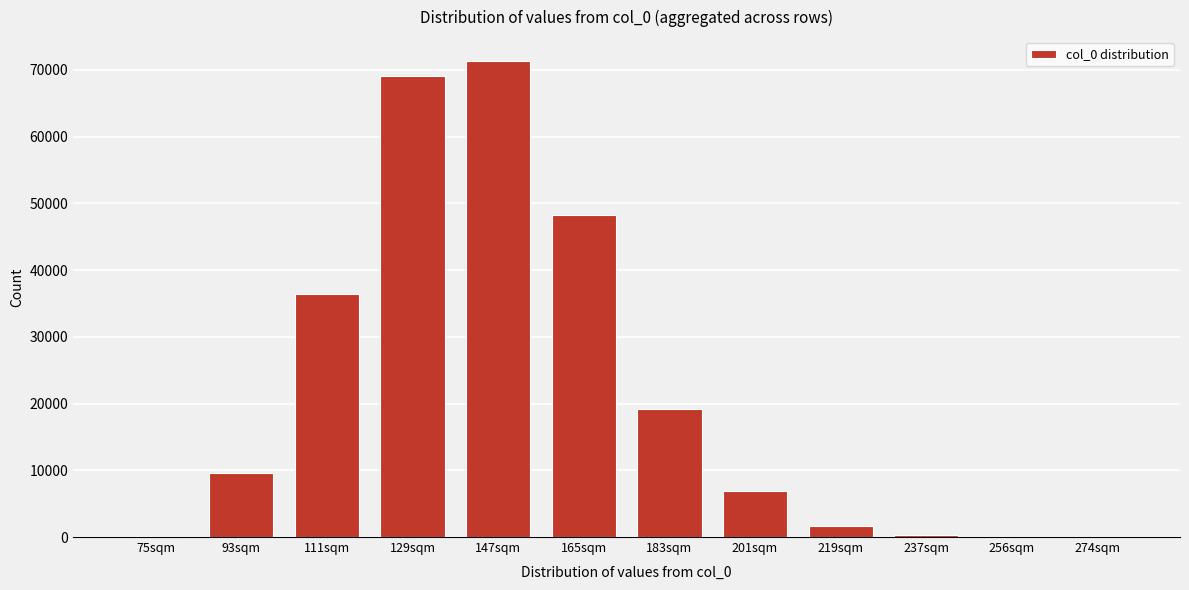

What is the change in value from 111sqm to 201sqm?

-29597